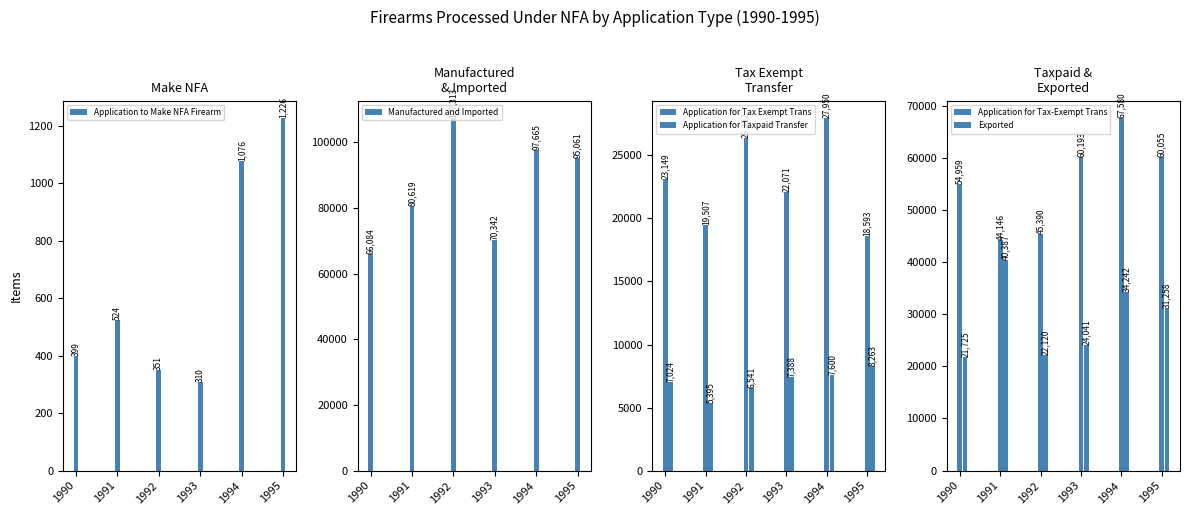

Which series has the largest total across all categories?

Manufactured and Imported